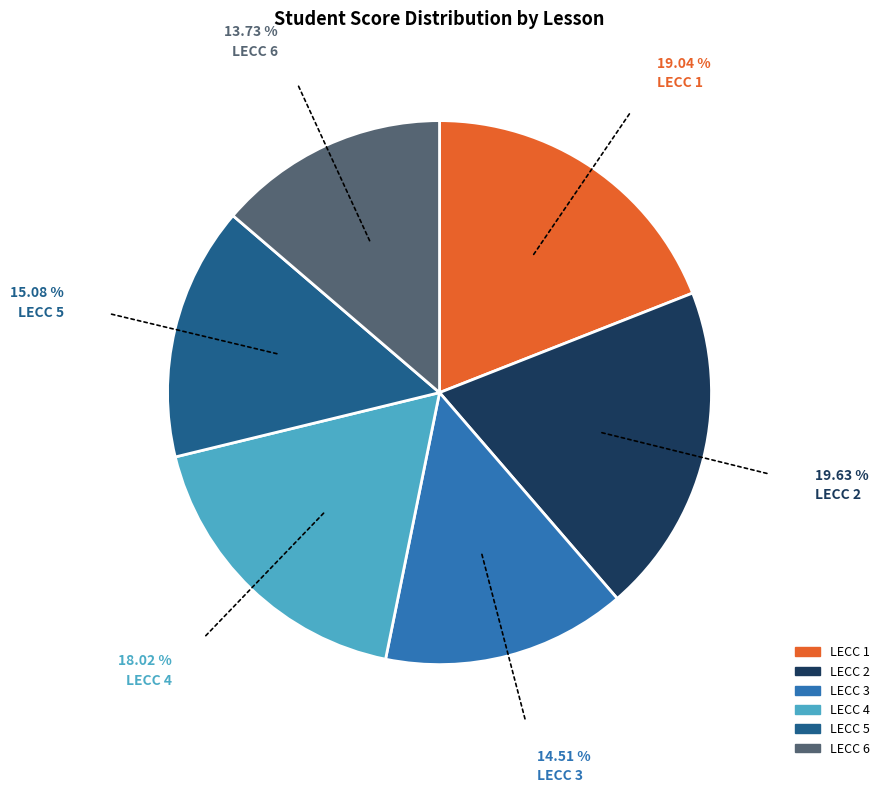

Is LECC 5 the majority of the pie?

No